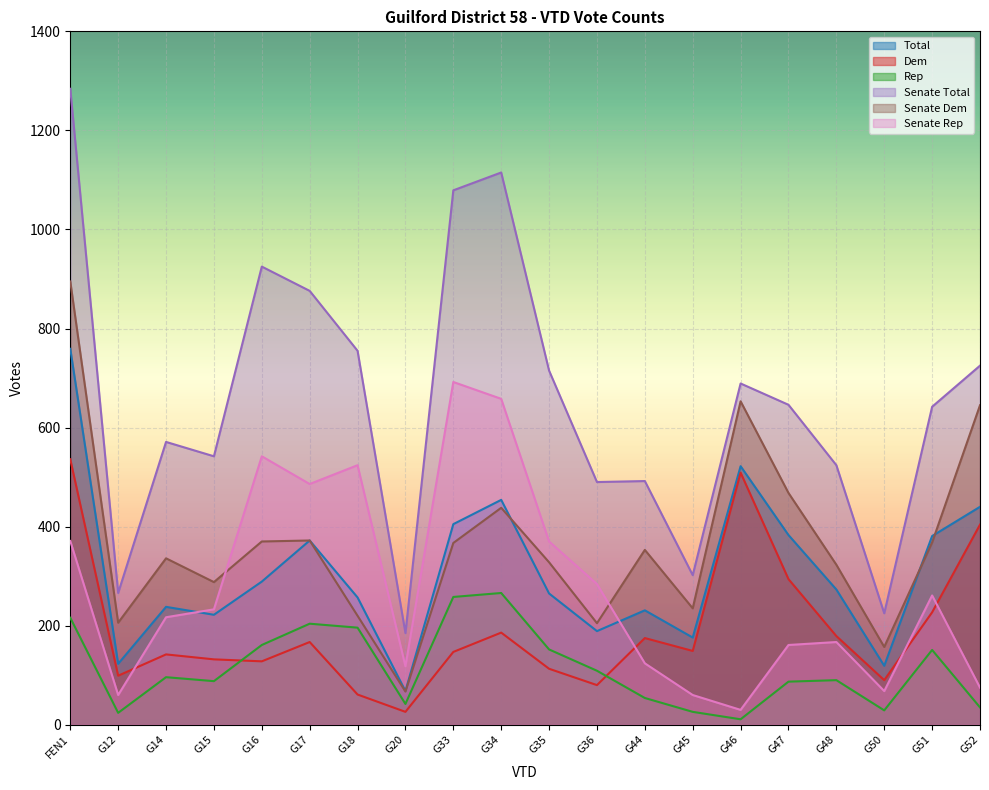

In Dem, how many points are lower than both neighbors (excluding endpoints)?

6